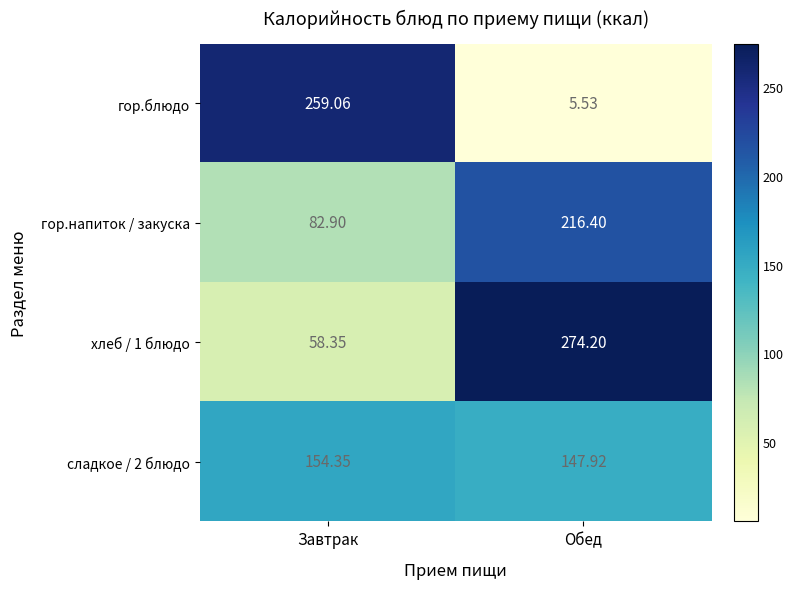

Where is хлеб / 1 блюдо nearest to the value 166?

Завтрак